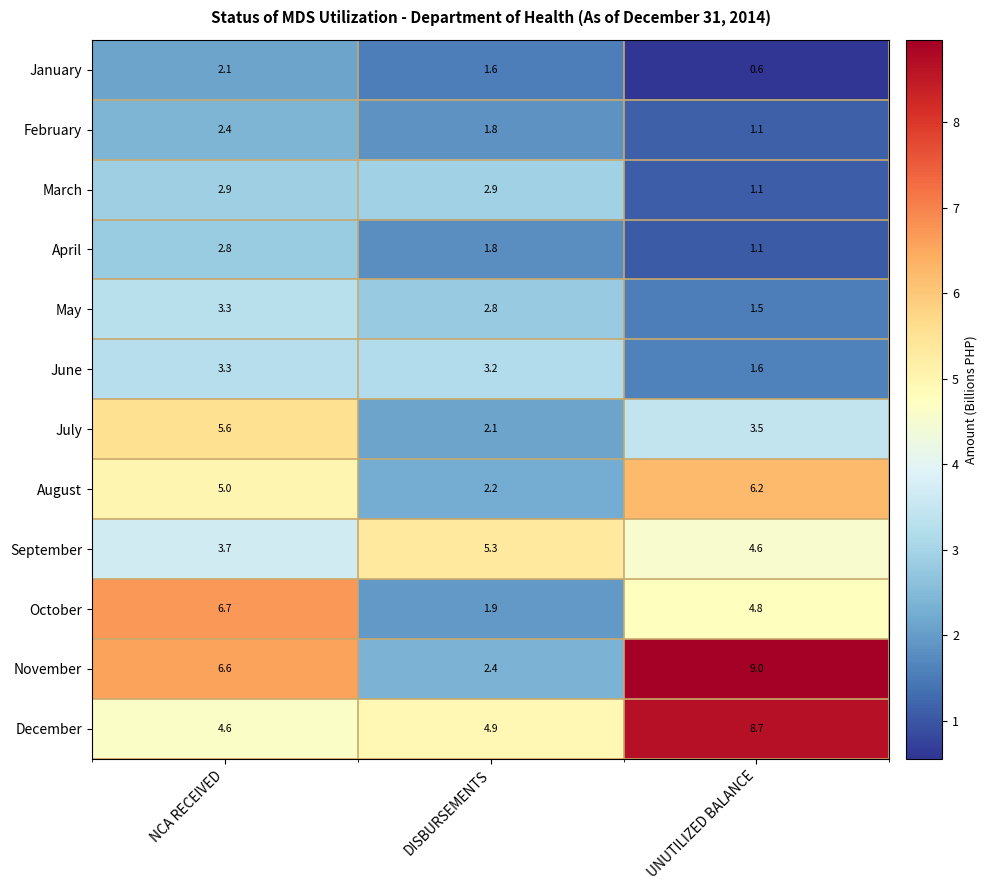

Is it true that June equals 3.3 at NCA RECEIVED?

True